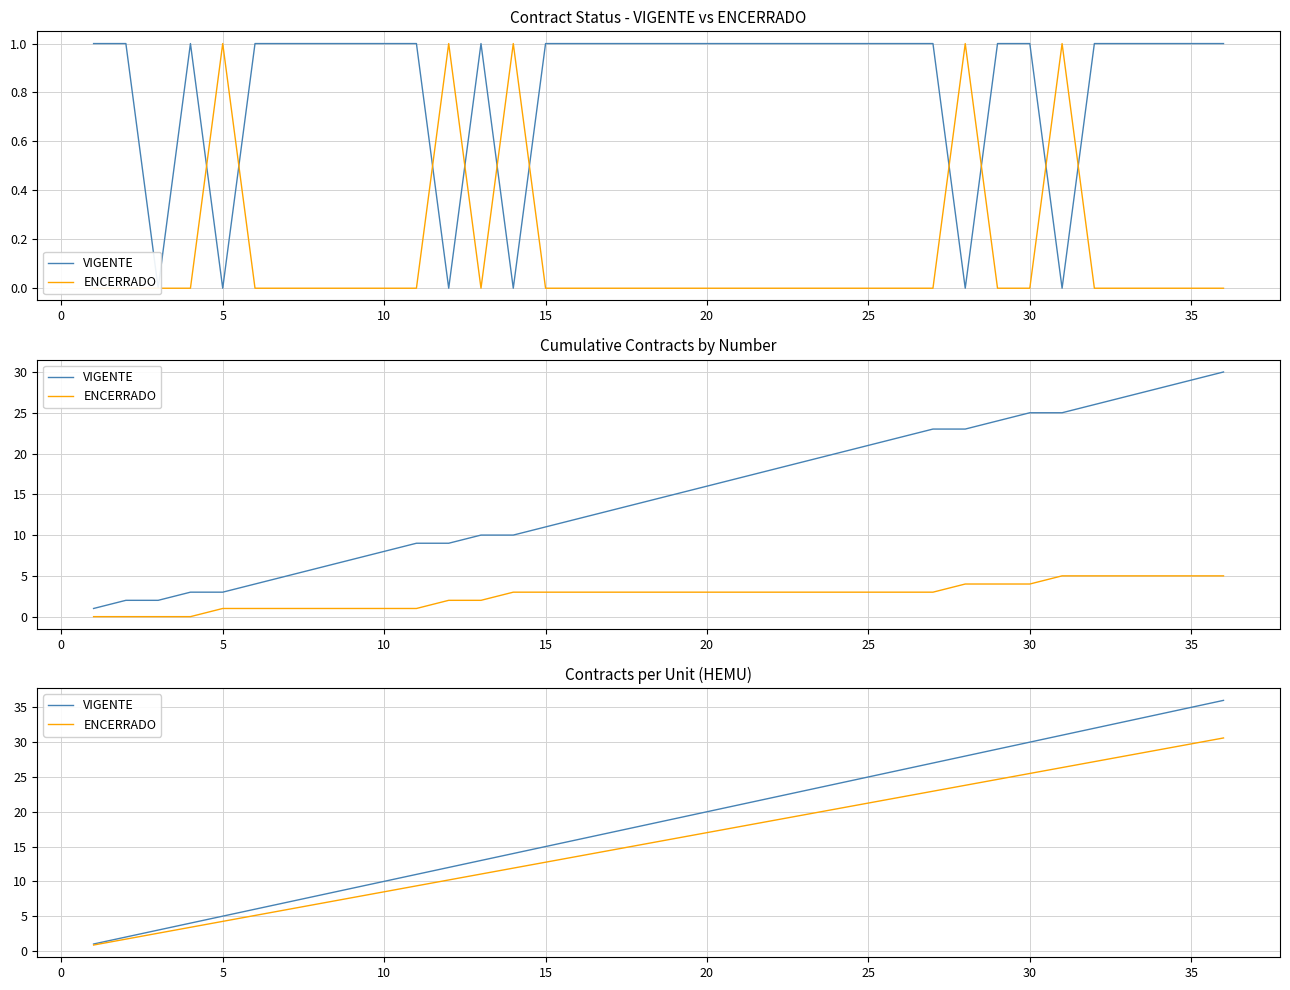

True or false: VIGENTE has more than 0 interior local peaks.

False